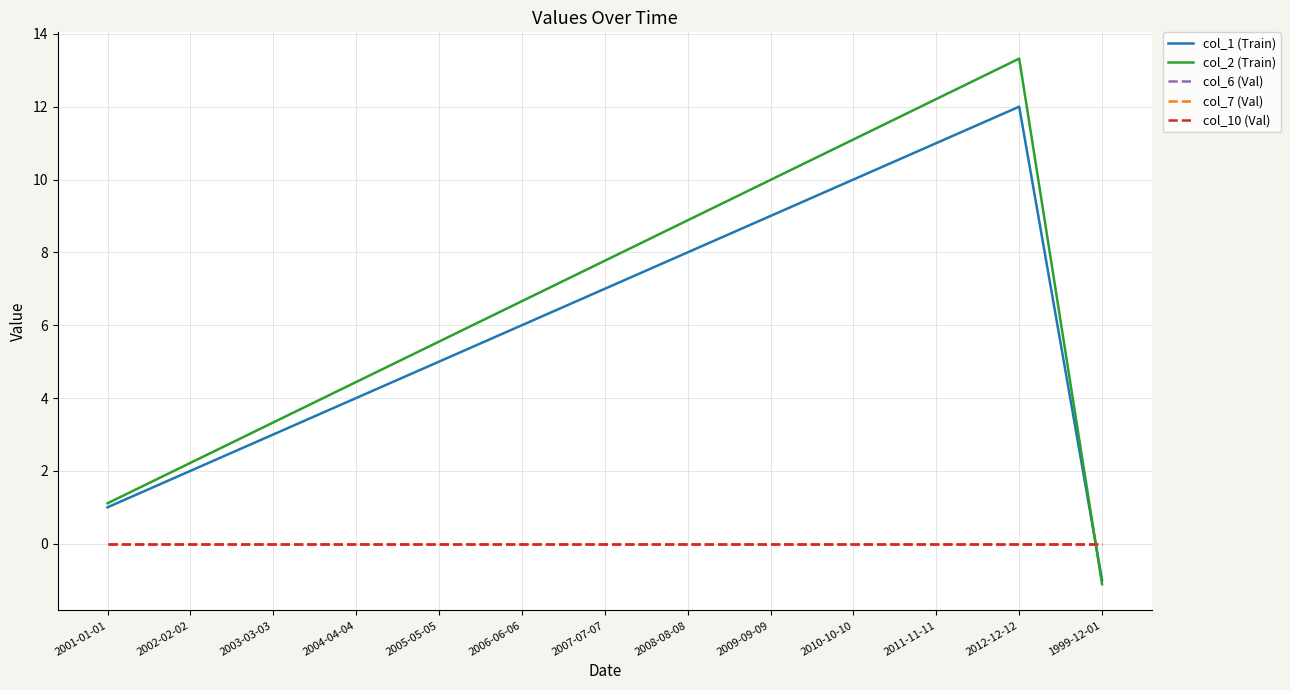

What is the sum of all col_1 (Train) values?

77.0